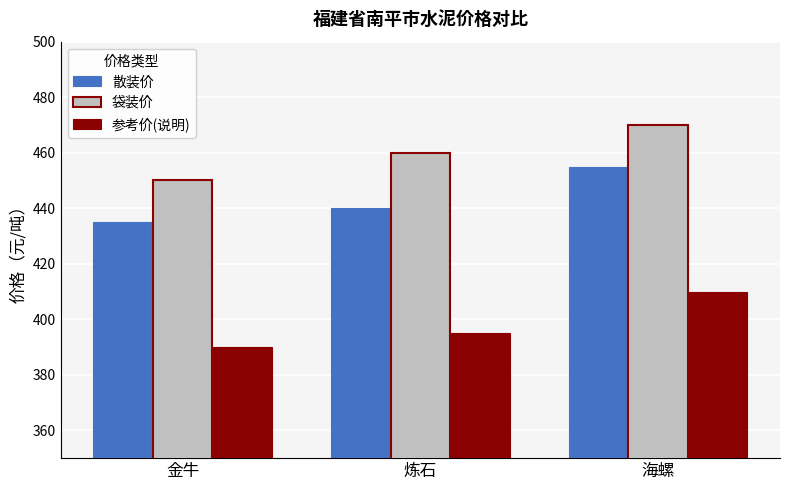

What is the difference between the maximum and second lowest values in the 散装价 series?

15